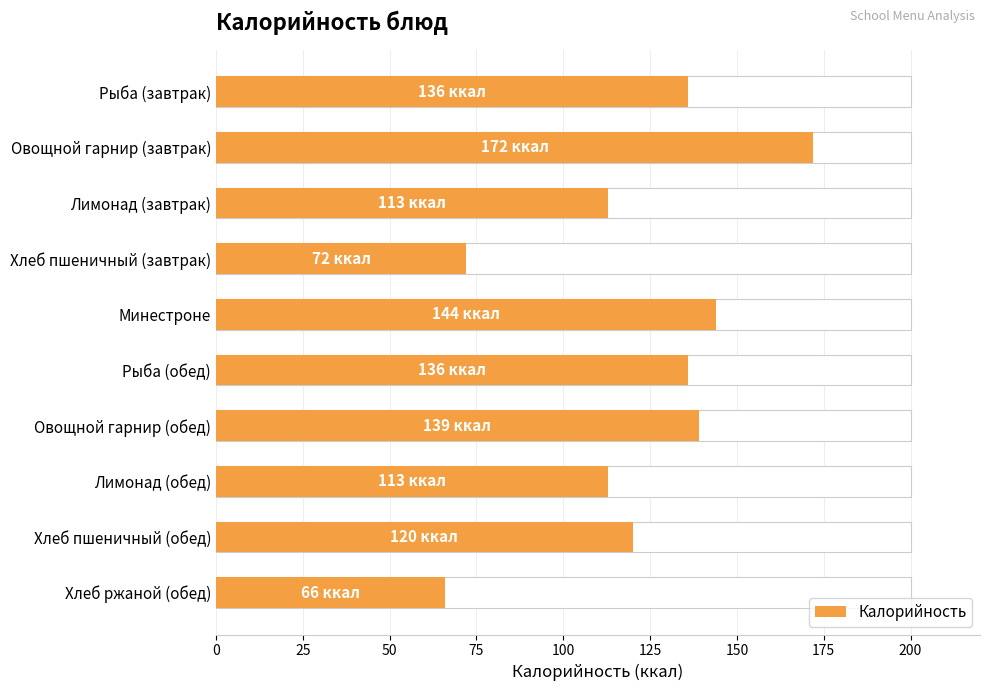

What is the difference between the second highest and second lowest values?

72